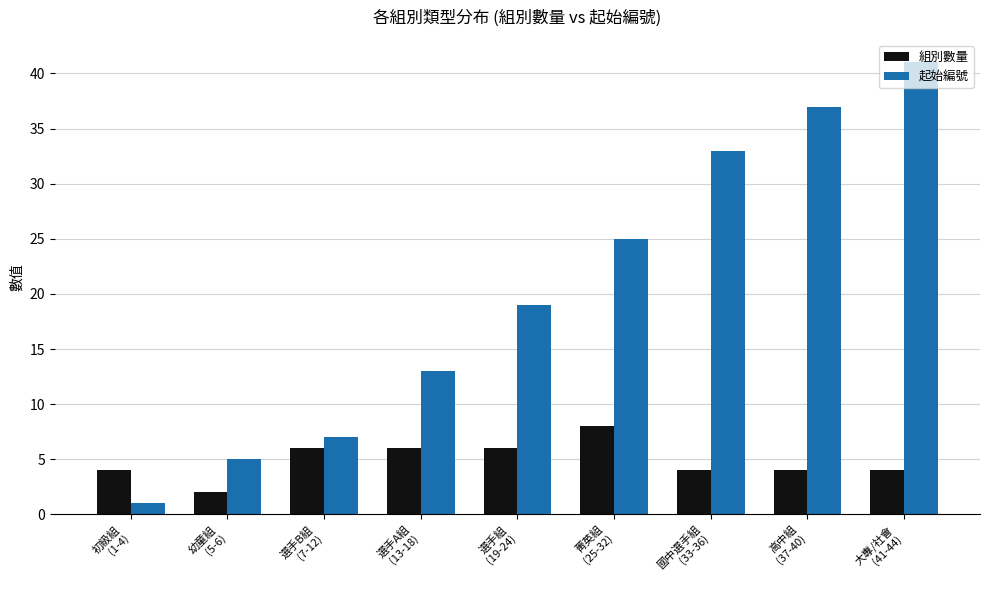

How many bars are there in each group?

2